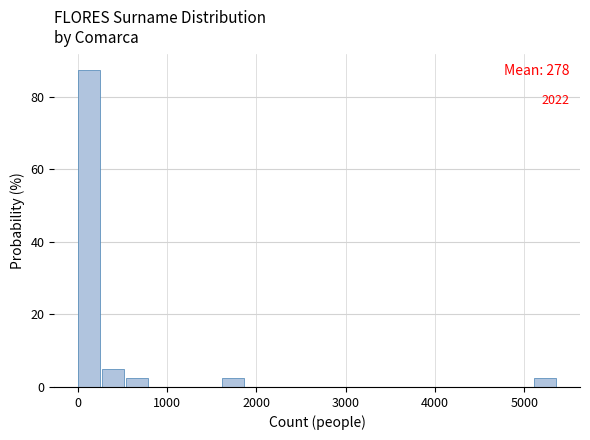

Read against the x-axis, roughly where is the centre of the tallest bar?

100